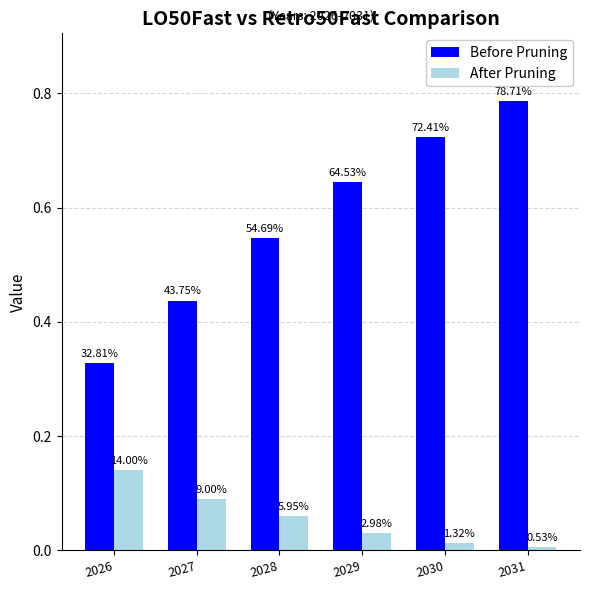

What is the value of the After Pruning bar at the 1st from the left?

0.1